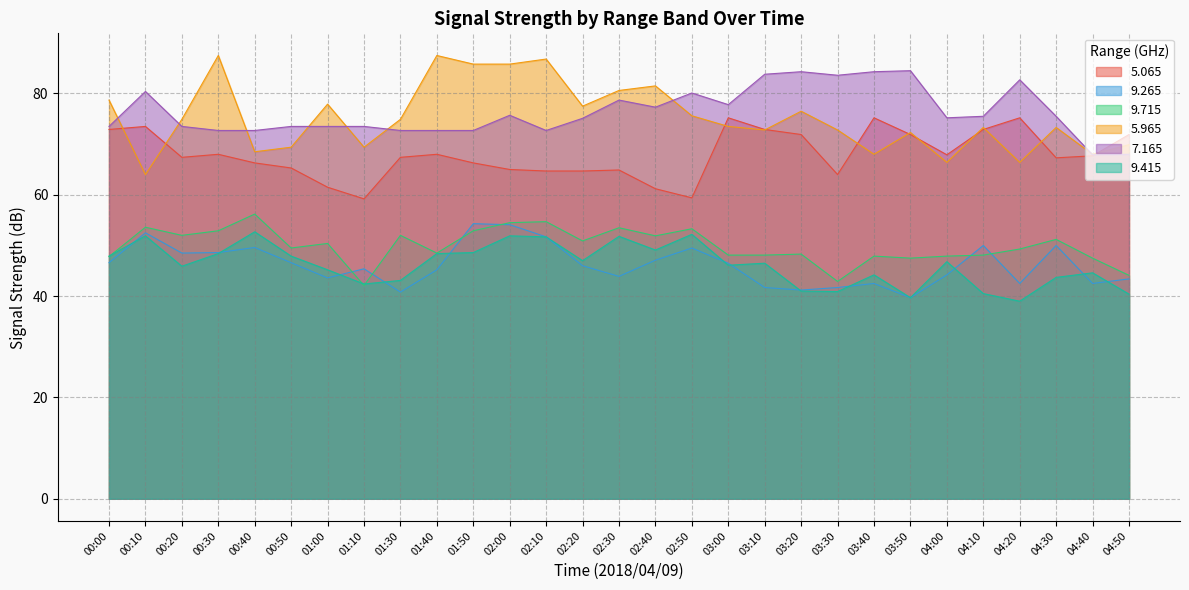

What is the total value across all series at 01:40?

370.3